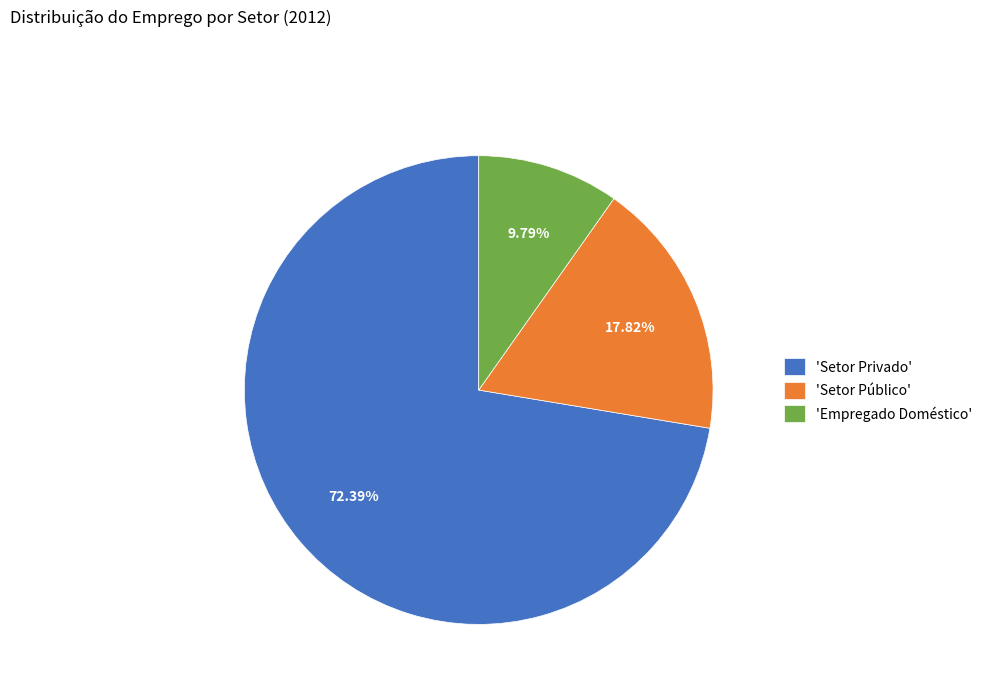

Between 'Setor Privado' and 'Setor Público', which is larger?

'Setor Privado'